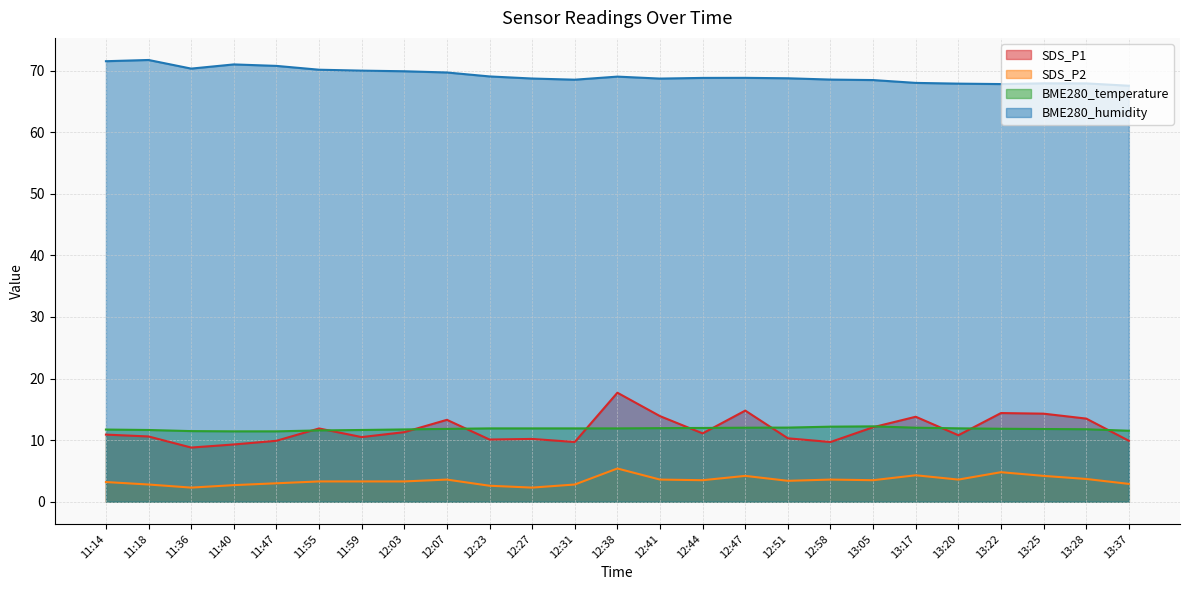

True or false: BME280_temperature and BME280_humidity intersect in this chart.

False